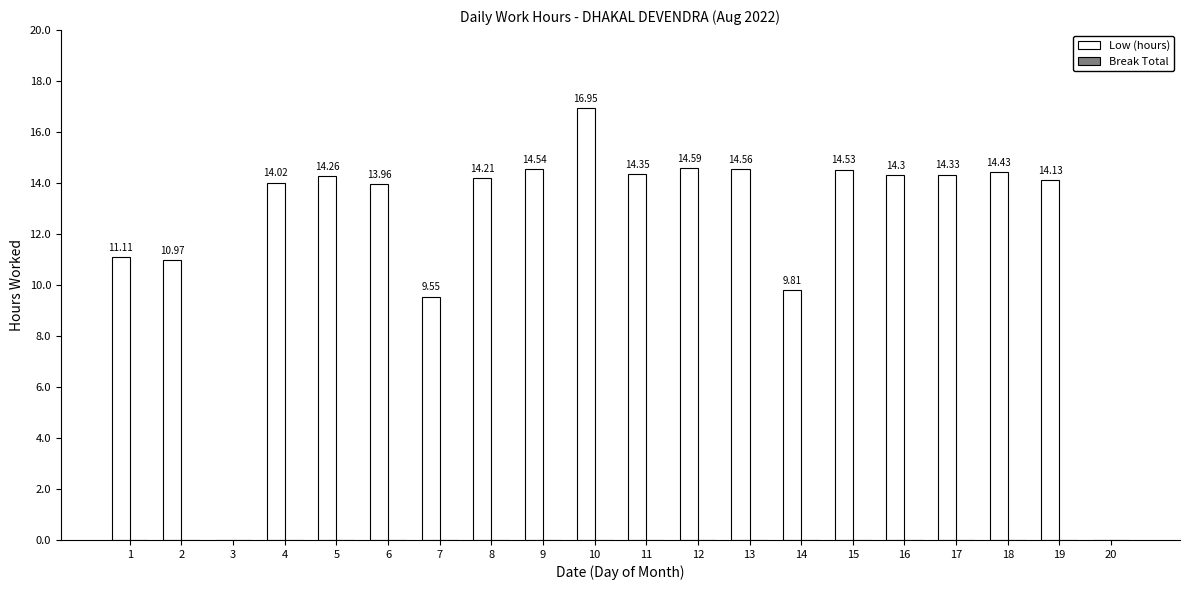

What is the change in value from 12 to 17?

-0.3